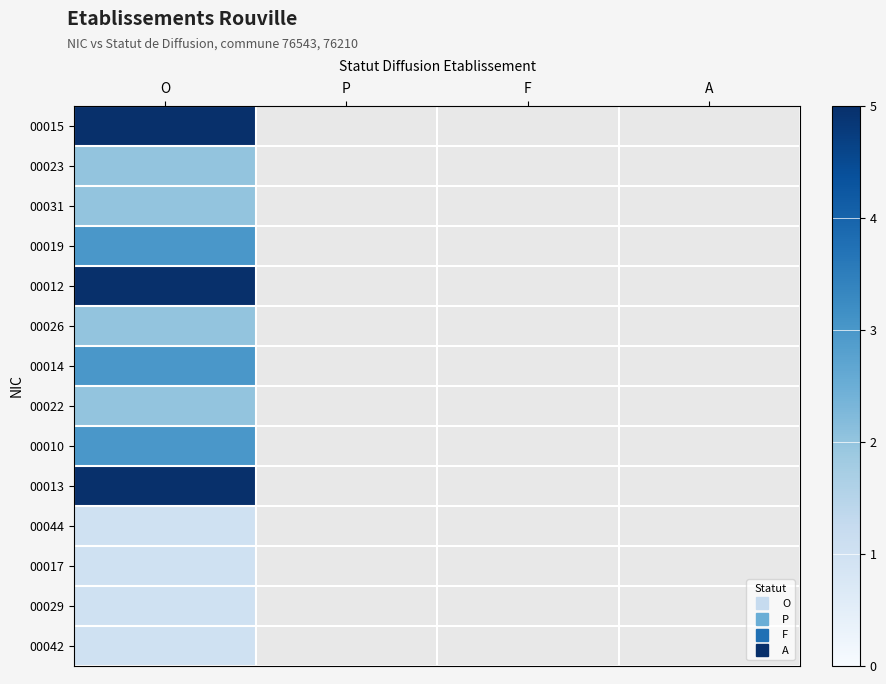

How many distinct data groups are displayed?

14